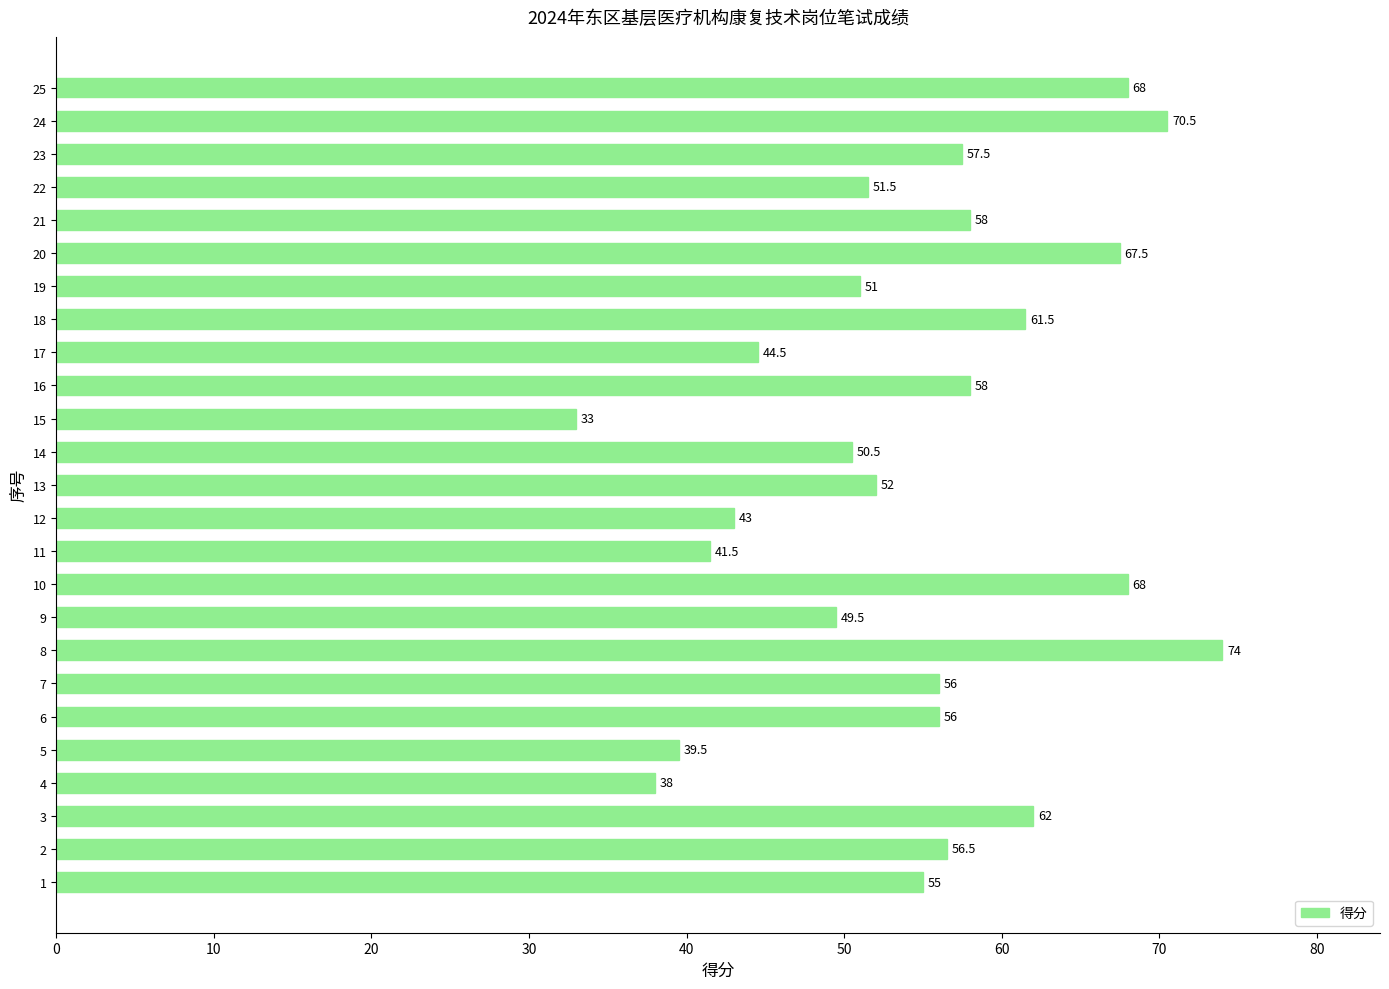

Which category has the lowest value across all series?

15